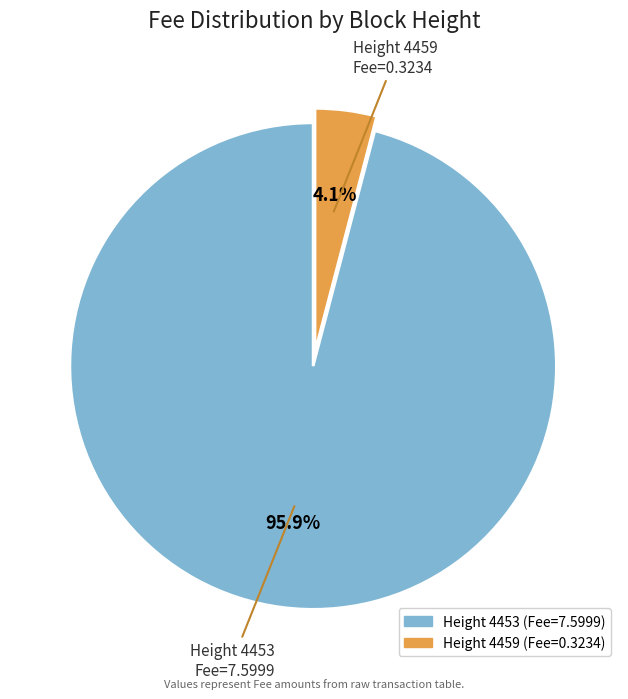

How many slices are in this pie chart?

2